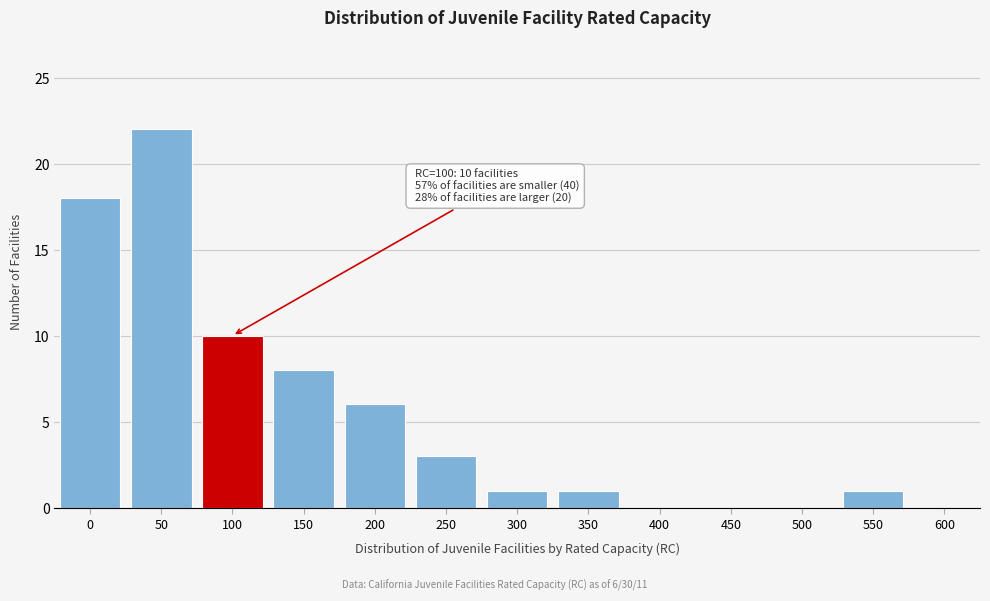

Reading left to right, what are all the values shown in this chart?

0=18	50=22	100=10	150=8	200=6	250=3	300=1	350=1	400=0	450=0	500=0	550=1	600=0